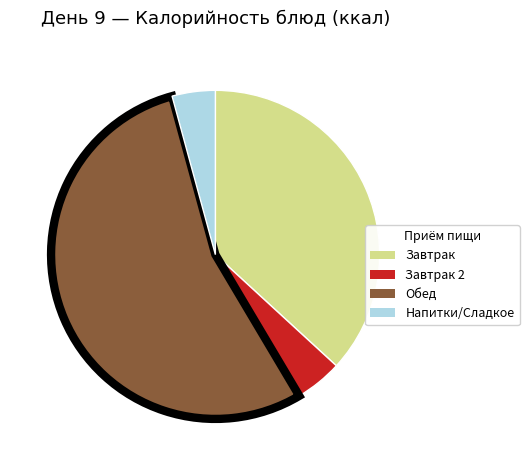

Does any single category account for the majority?

Yes